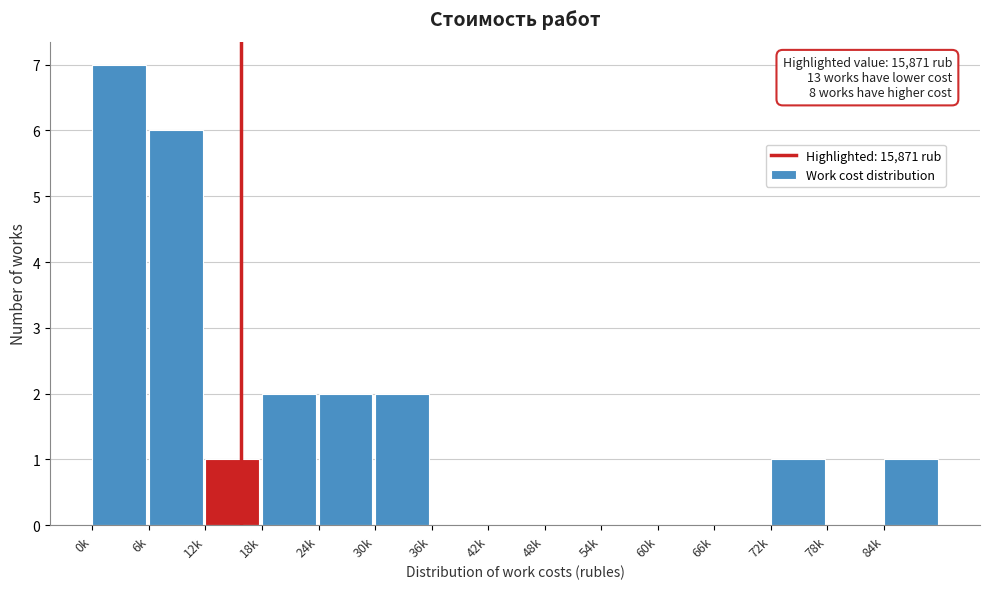

Reading right to left, what are all the values shown in this chart?

84k=1	78k=0	72k=1	66k=0	60k=0	54k=0	48k=0	42k=0	36k=0	30k=2	24k=2	18k=2	12k=1	6k=6	0k=7